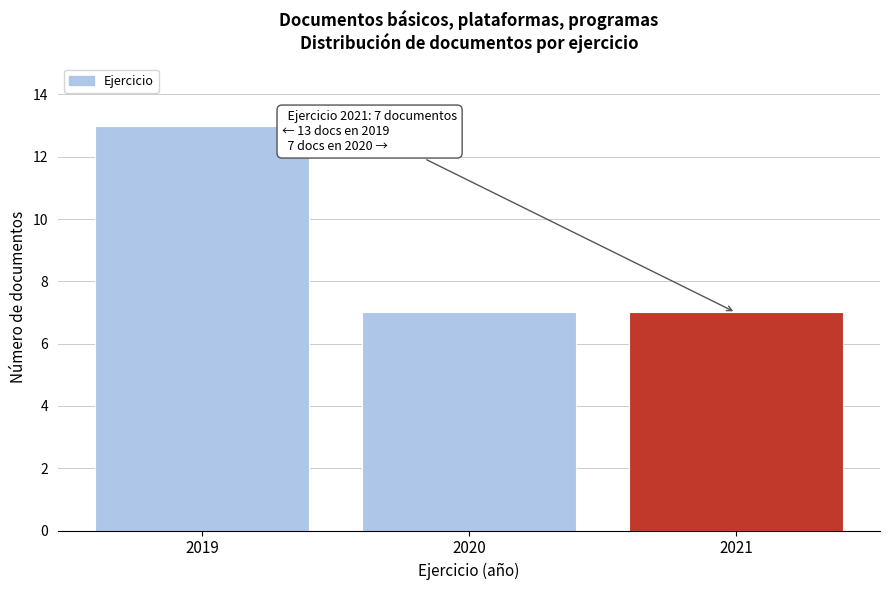

Reading right to left, extract all data points from this chart.

7	7	13